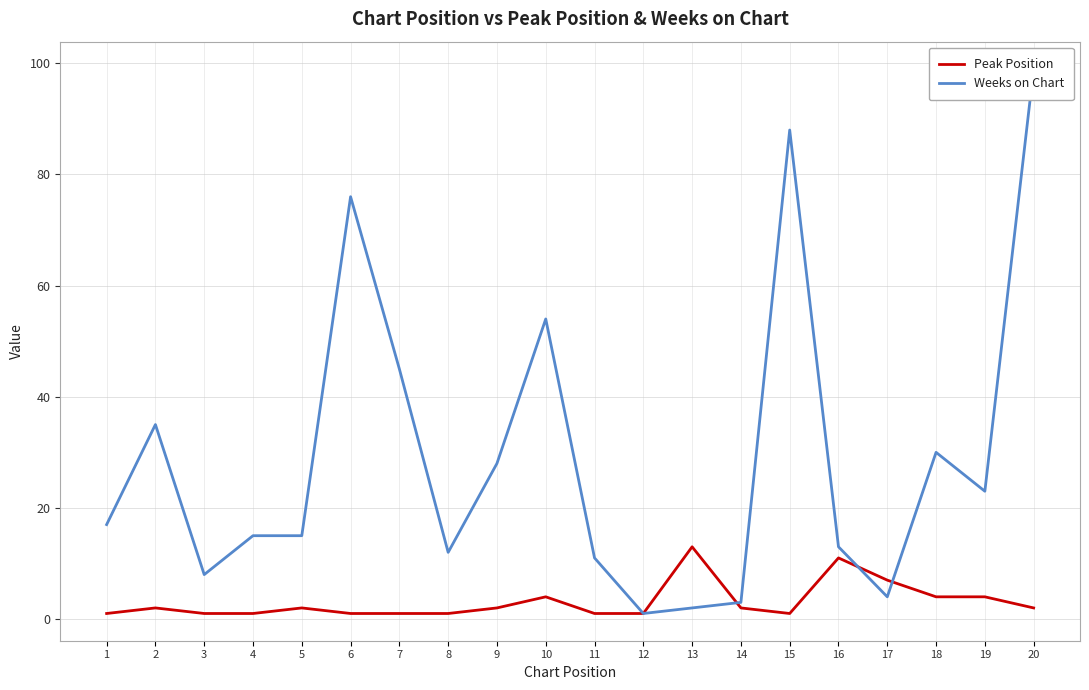

Where do Peak Position and Weeks on Chart first cross each other?

13 and 14